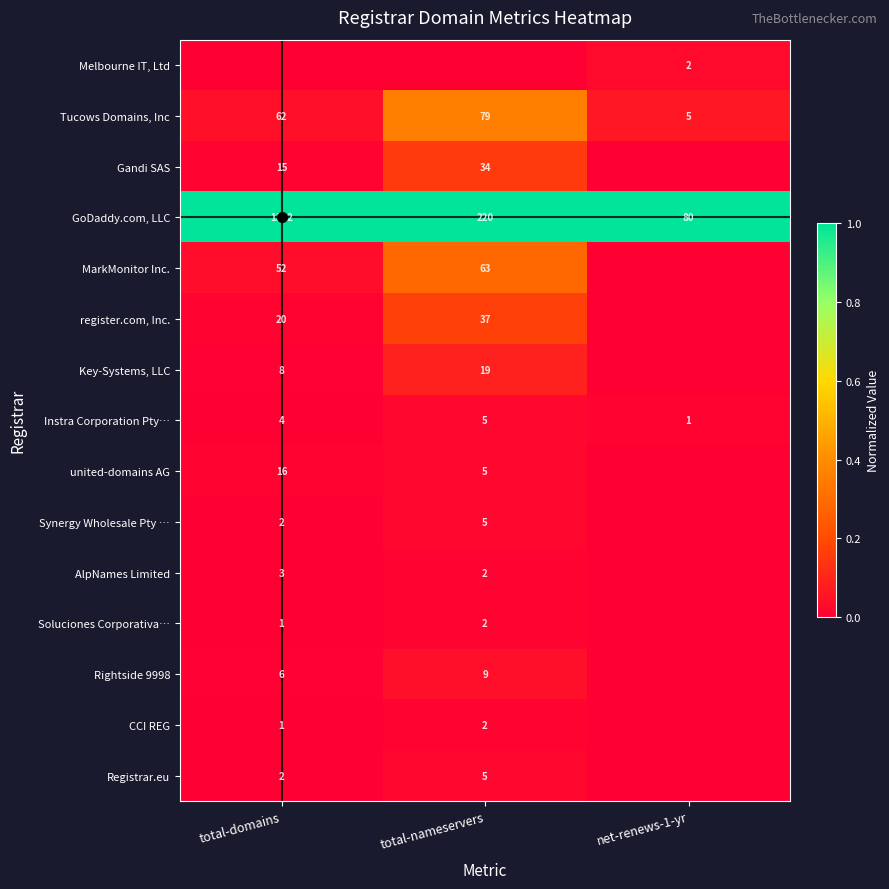

The GoDaddy.com, LLC series shows 220 at total-nameservers. True or false?

True